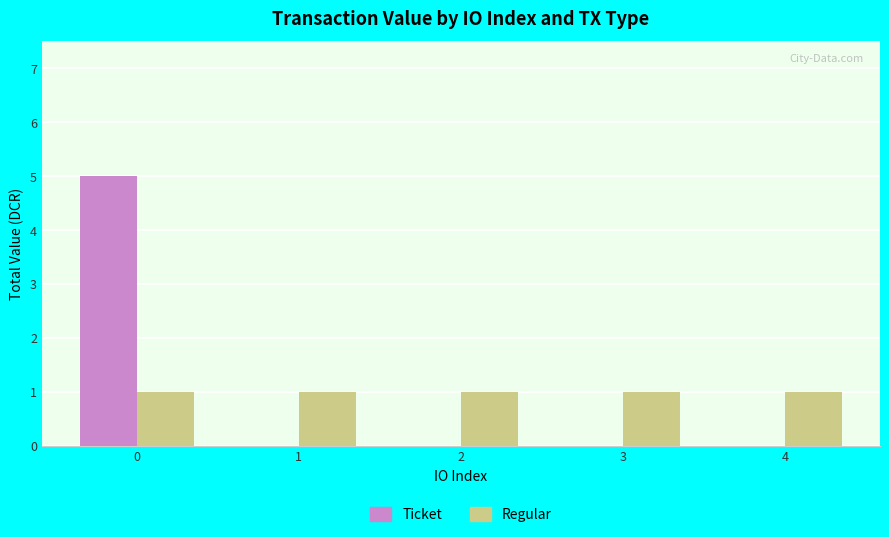

Reading left to right, transcribe all the data shown in this chart.

Ticket: 0=5	1=0	2=0	3=0	4=0
Regular: 0=1	1=1	2=1	3=1	4=1